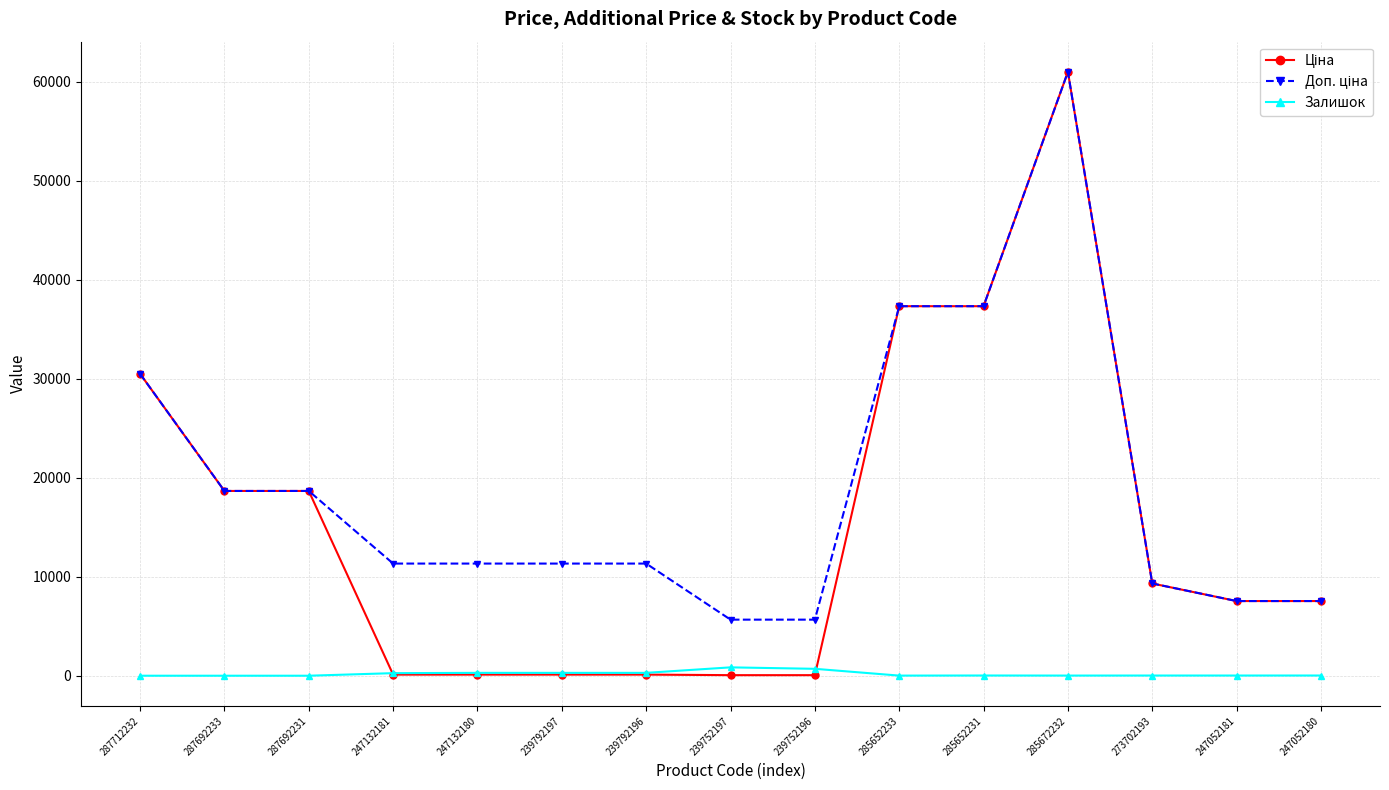

What is the total value across all series at 287692233?

37343.0